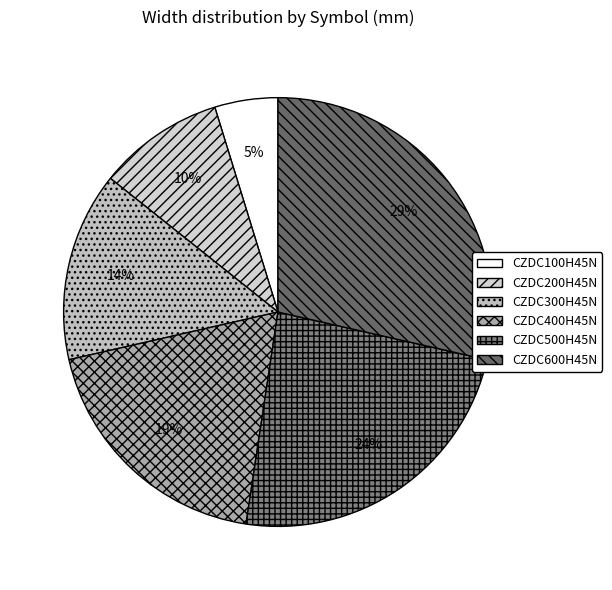

Which has a higher value, CZDC600H45N or CZDC200H45N?

CZDC600H45N